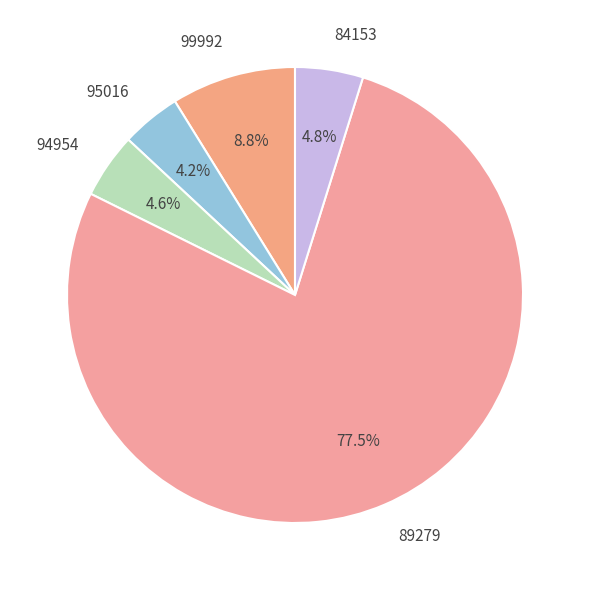

How much of the chart is everything except 94954?

95.4%